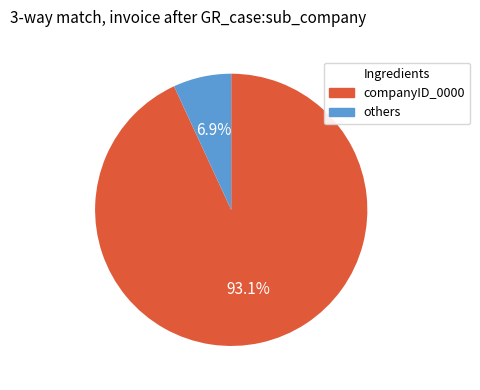

Combined, what portion of the pie is companyID_0000 and others?

100.0%